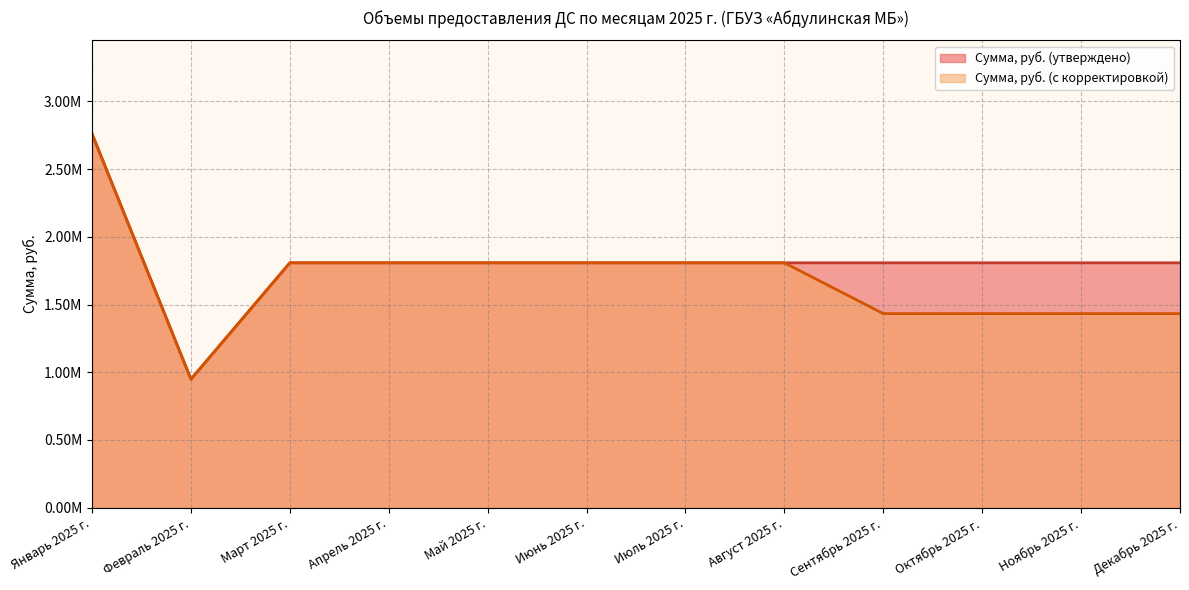

What is the label of the 2nd point from the right?

Ноябрь 2025 г.